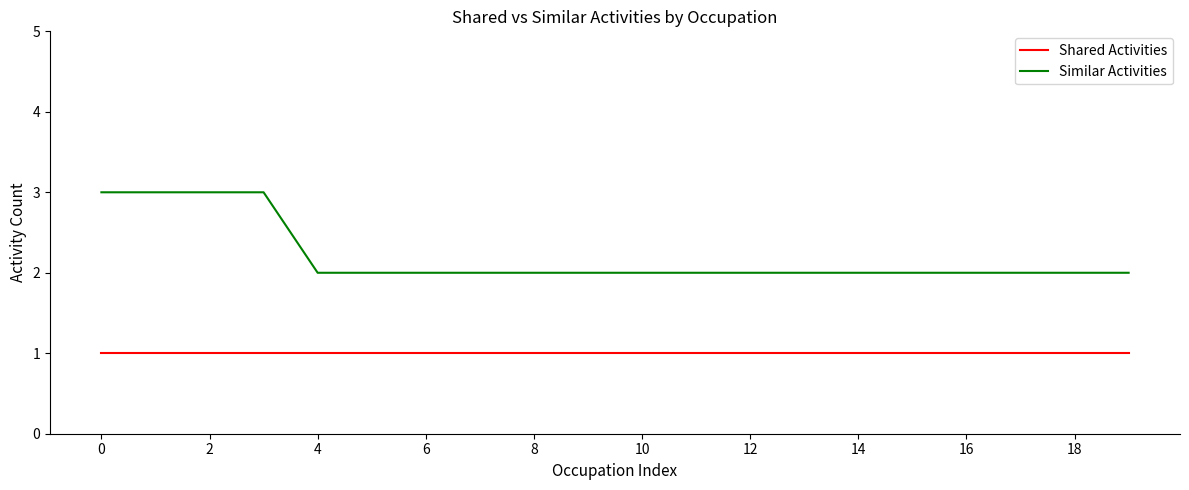

Which series has the widest spread of values?

Similar Activities